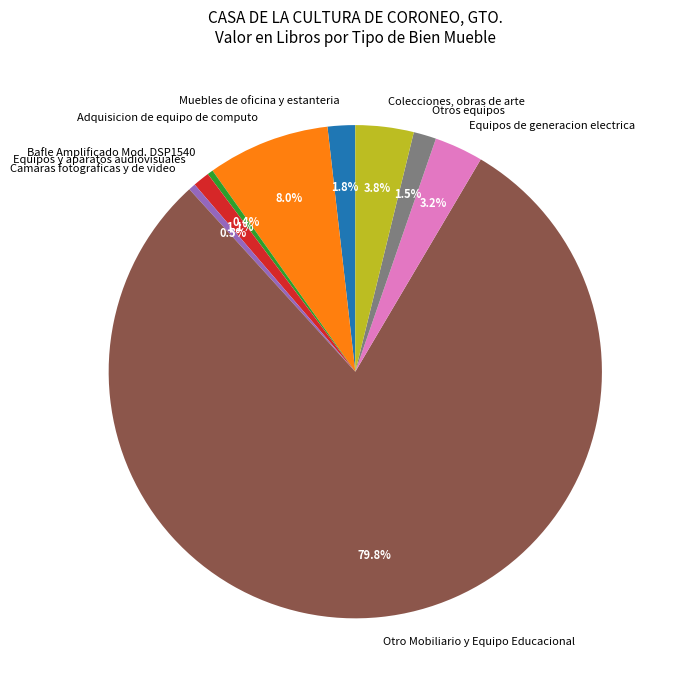

Which slice is the largest?

Otro Mobiliario y Equipo Educacional